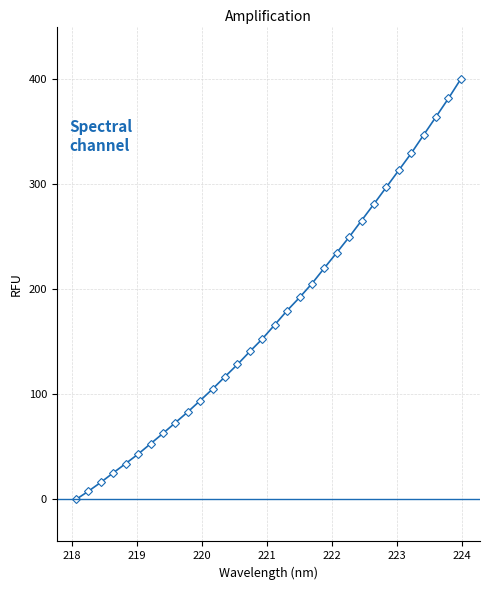

Does the chart have visible grid lines?

Yes